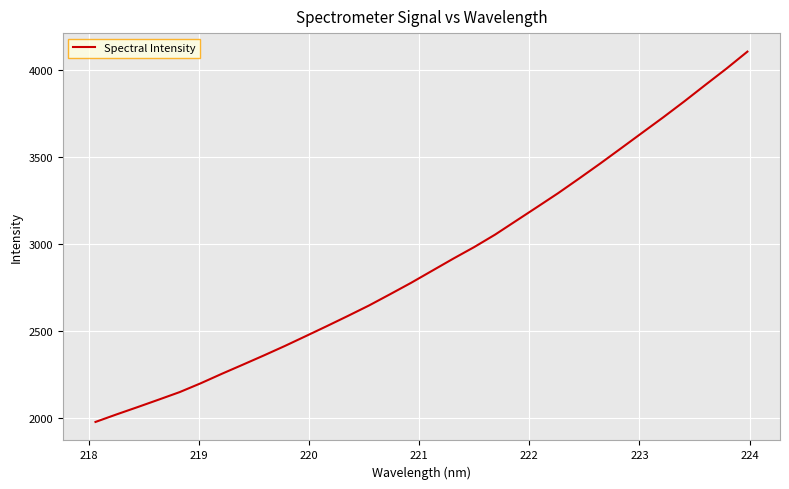

What is the greatest value displayed?

4103.5